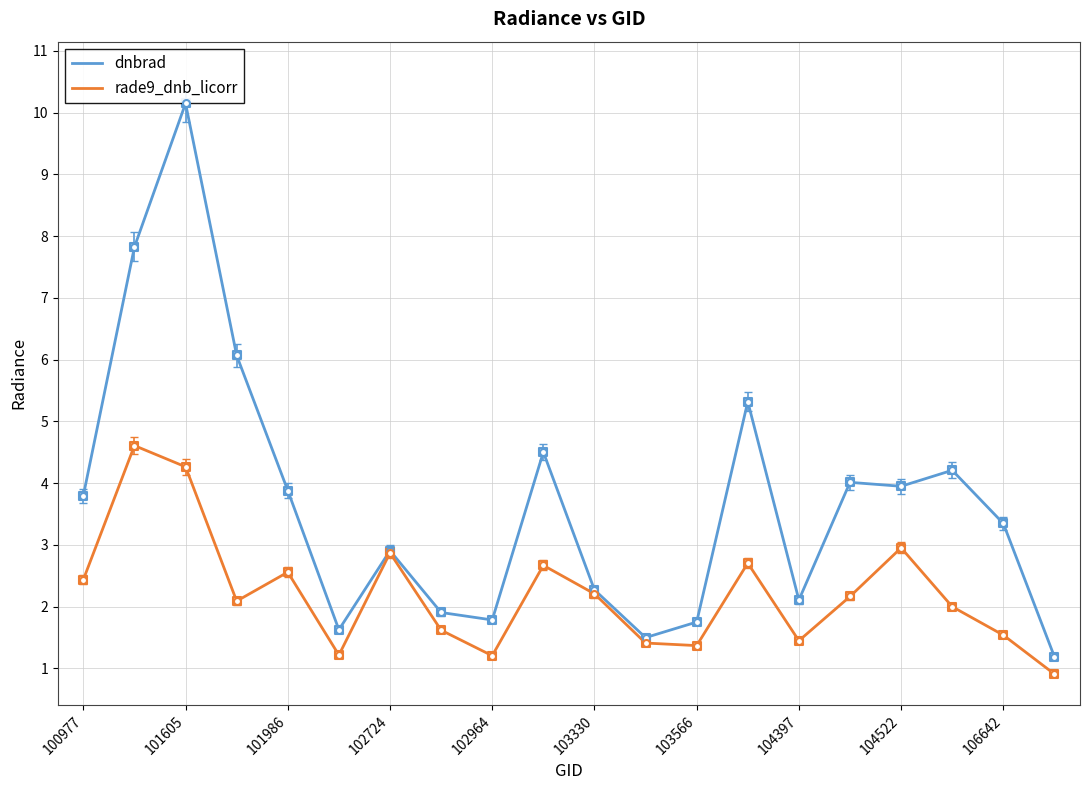

What are all the series names shown in the legend?

dnbrad, rade9_dnb_licorr